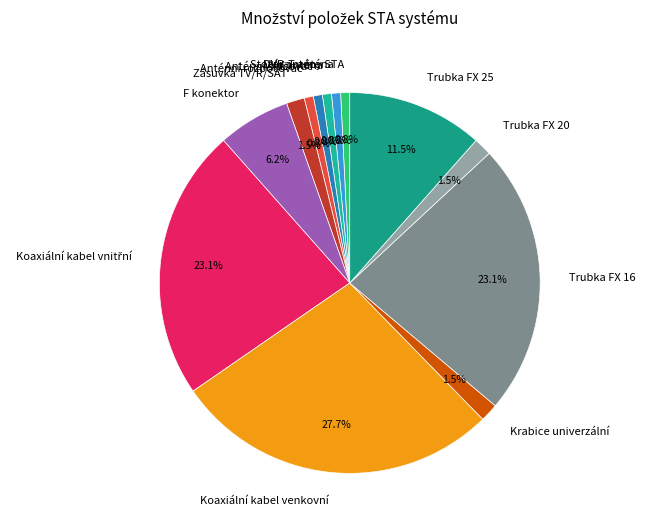

Between Koaxiální kabel venkovní and Trubka FX 16, which is larger?

Koaxiální kabel venkovní